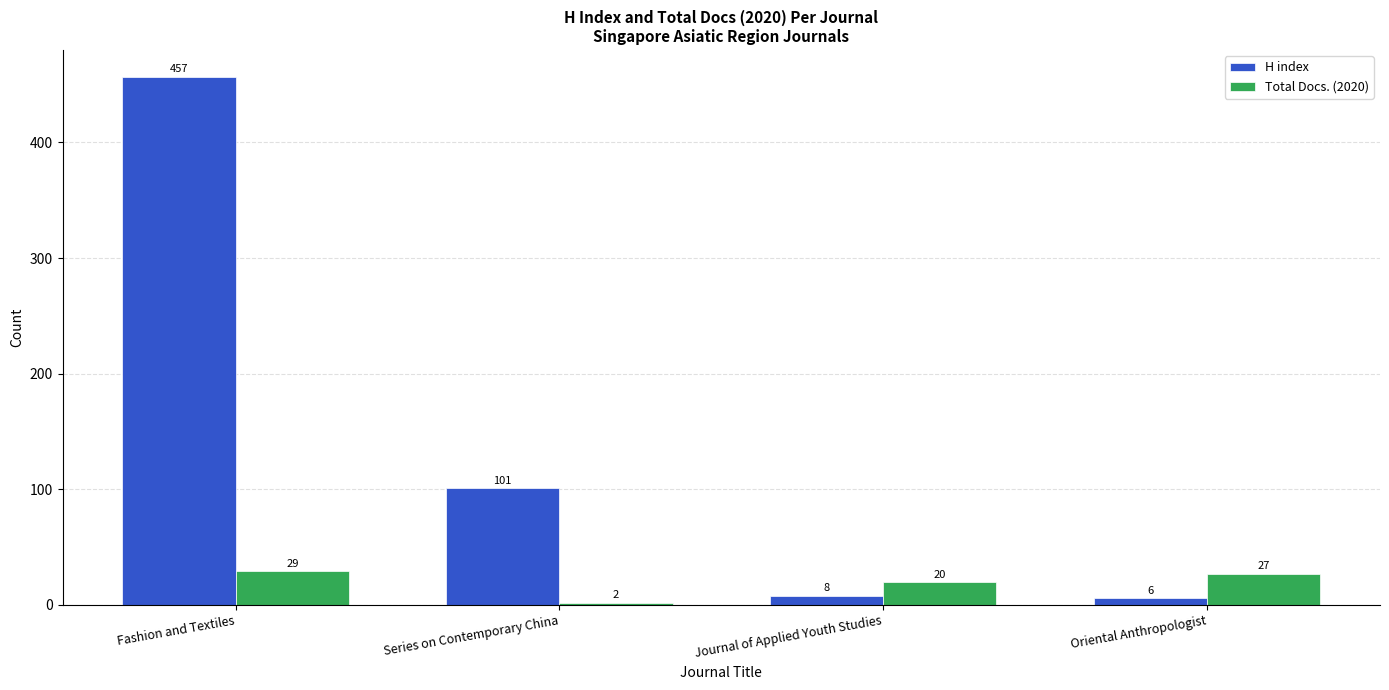

What position from the left is Fashion and Textiles?

1